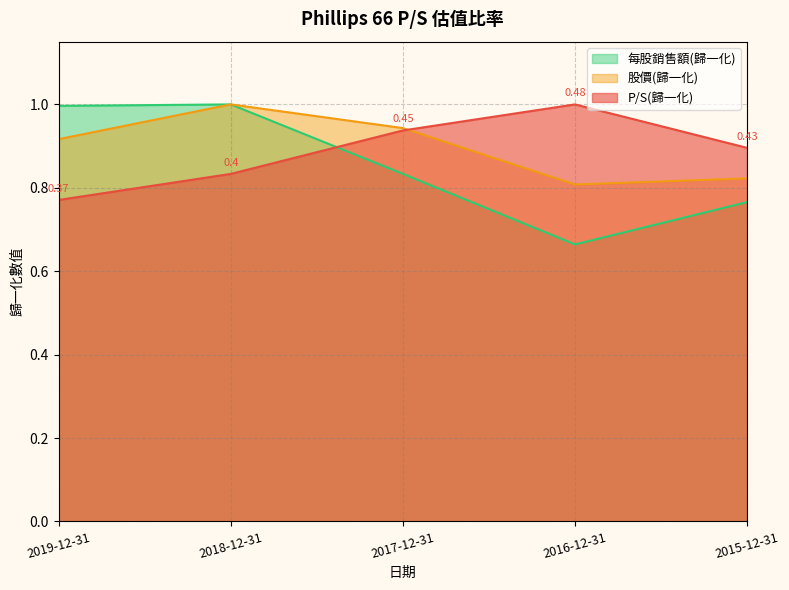

Which series has the widest spread of values?

每股銷售額(歸一化)